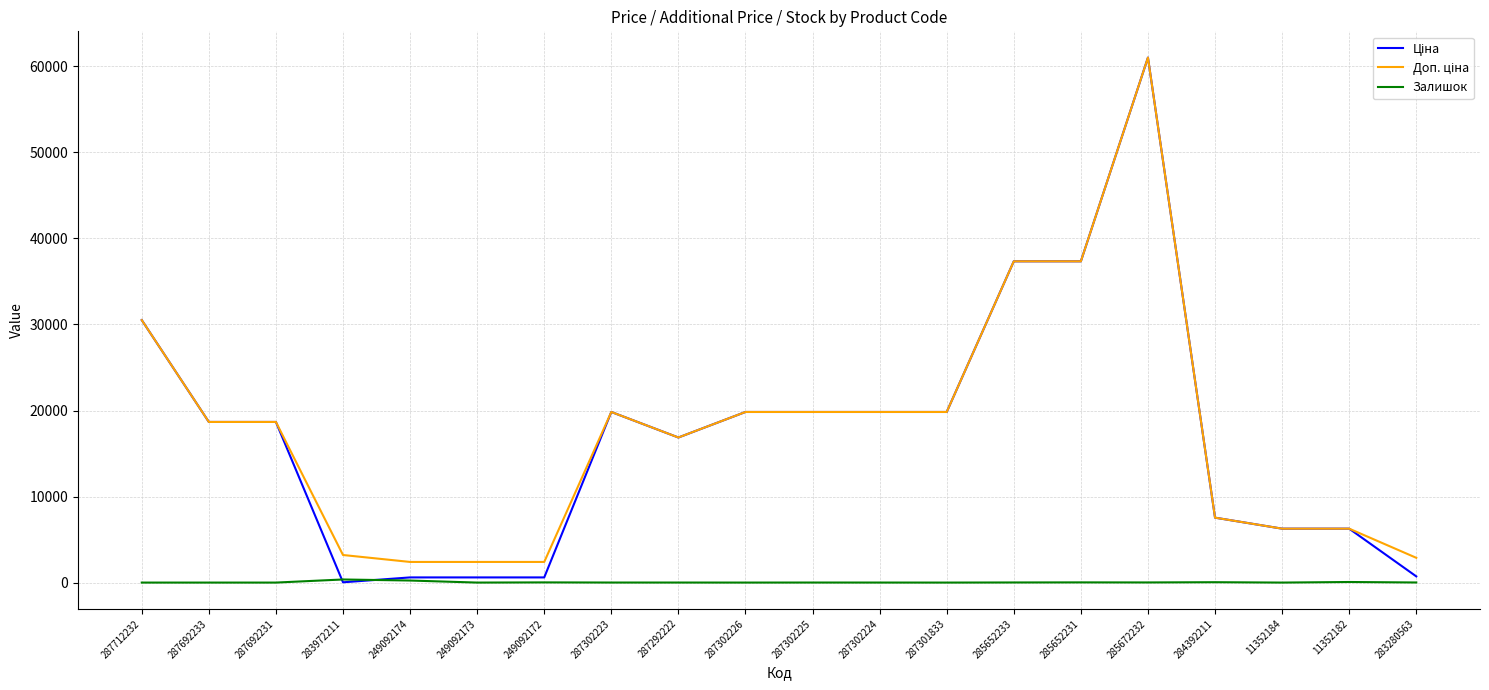

True or false: Залишок has a value of 5.0 at 287302225.

True